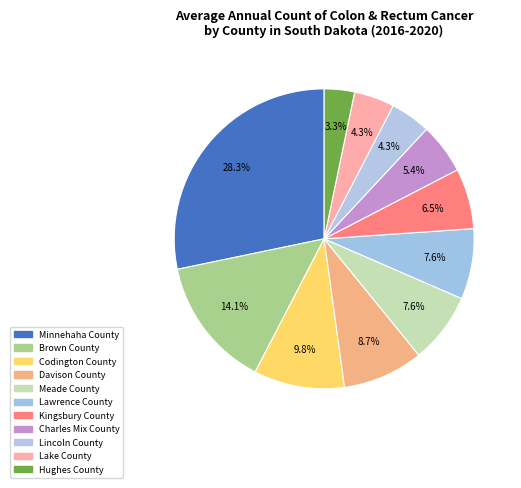

How many segments does this pie chart have?

11